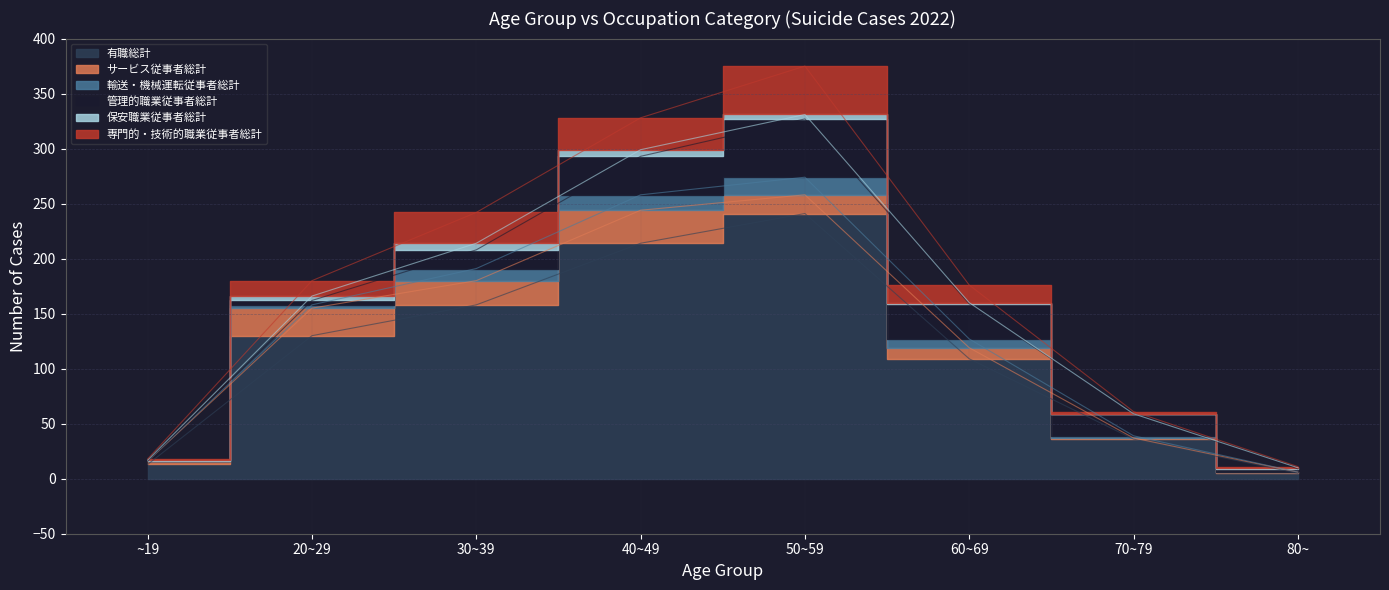

True or false: 保安職業従事者総計 and 専門的・技術的職業従事者総計 cross at least once.

False